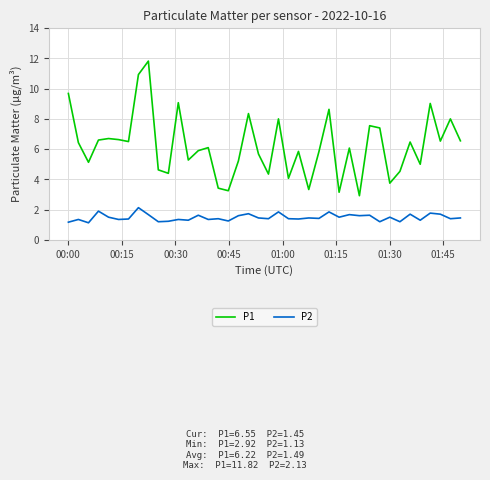

Which series has the largest range (max minus min)?

P1